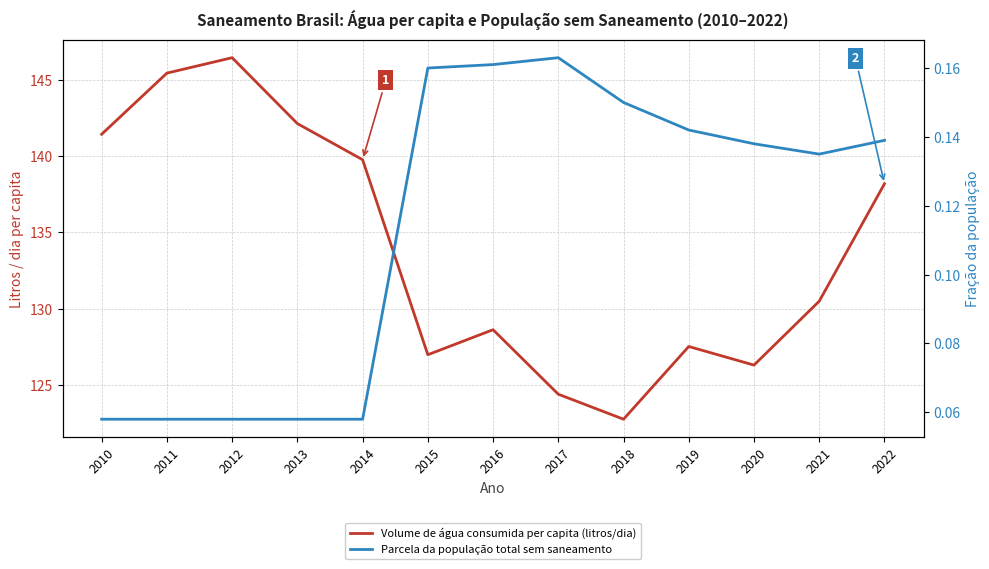

What is the greatest value displayed?

146.5